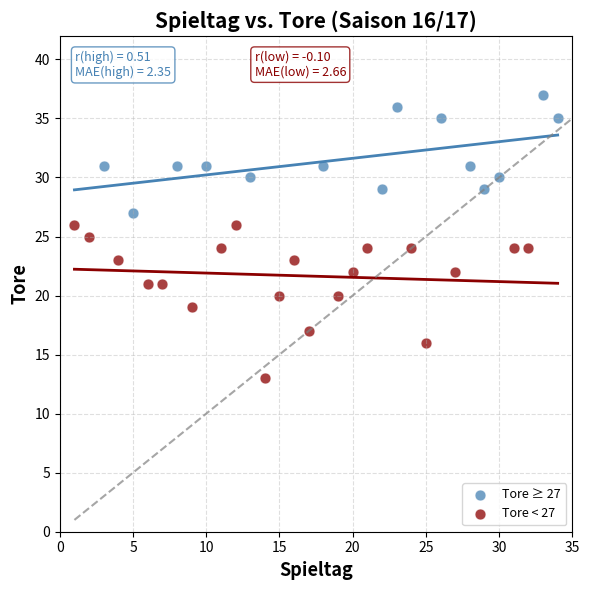

Which series reaches the minimum Y coordinate?

Tore < 27